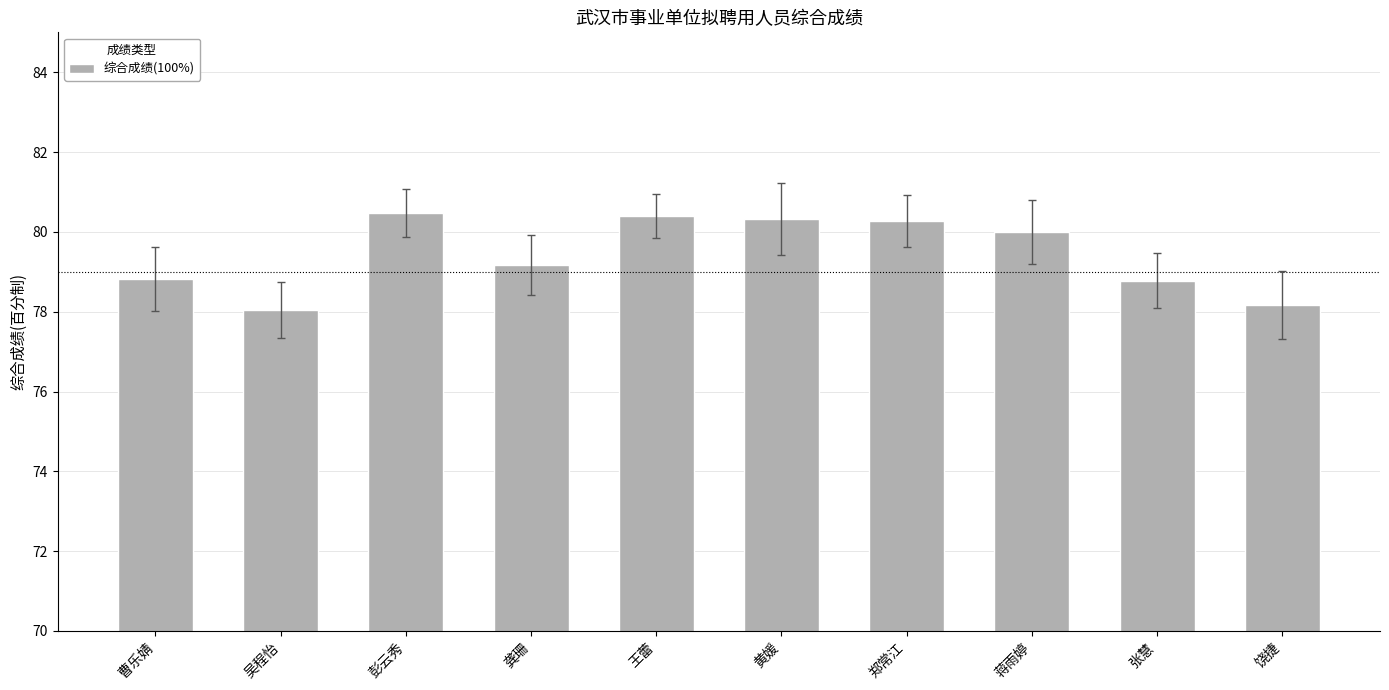

How many data points are less than 80?

5